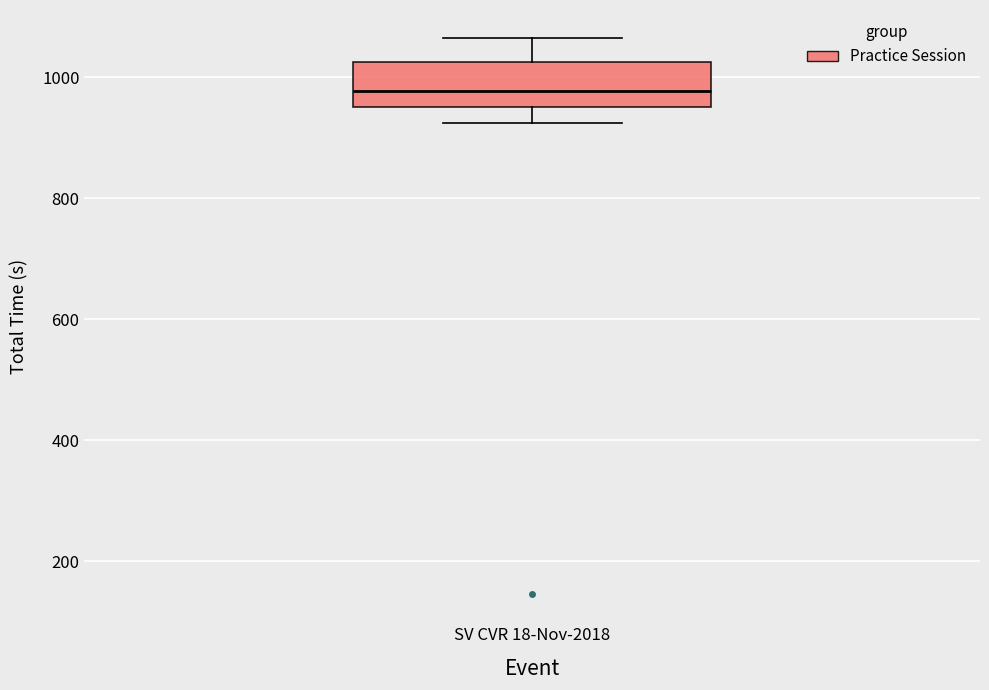

Transcribe this box plot: give where the median line is, the range the box spans, and where the two whiskers end, as read against the y-axis. The values are not printed on the chart, so give them approximately, as read against the axis.

median 980, box 960 to 1020, whiskers 920 to 1060